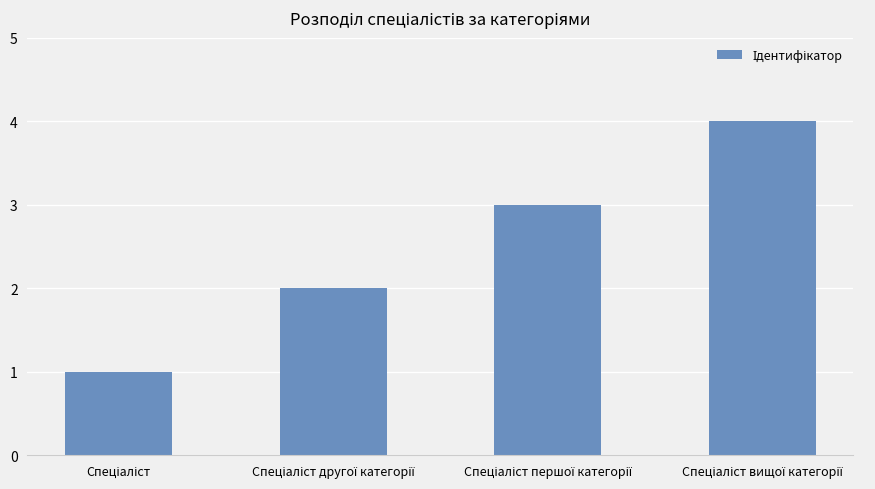

Are the bars grouped side by side (vs. stacked)?

No